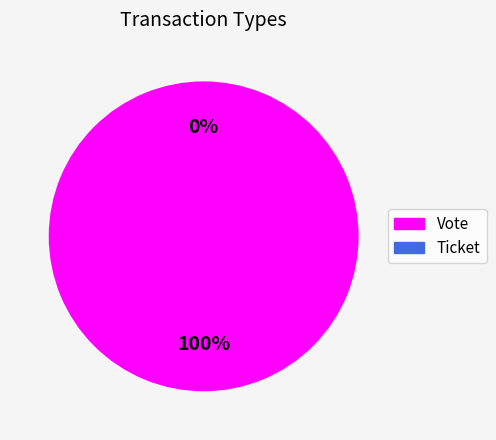

How many segments does this pie chart have?

2